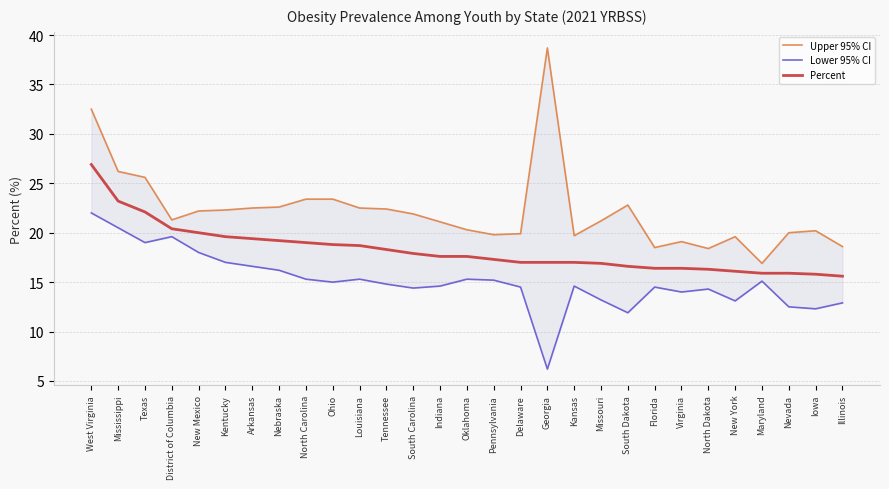

True or false: Lower 95% CI and Percent intersect in this chart.

False